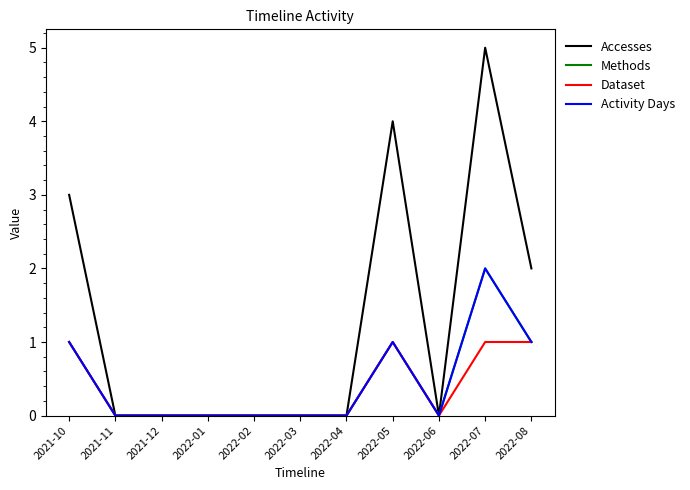

Which series has the widest spread of values?

Accesses